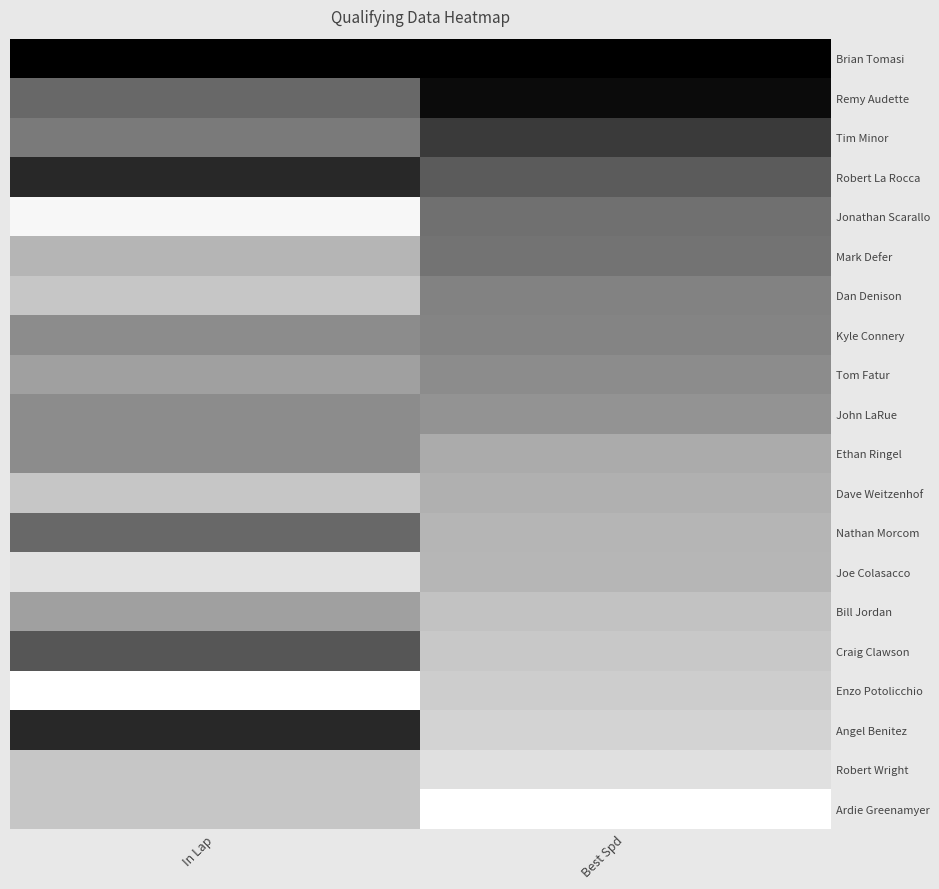

At In Lap, list the series in order from largest to smallest.

Brian Tomasi, Robert La Rocca, Angel Benitez, Craig Clawson, Remy Audette, Nathan Morcom, Tim Minor, Kyle Connery, John LaRue, Ethan Ringel, Tom Fatur, Bill Jordan, Mark Defer, Dan Denison, Dave Weitzenhof, Robert Wright, Ardie Greenamyer, Joe Colasacco, Jonathan Scarallo, Enzo Potolicchio